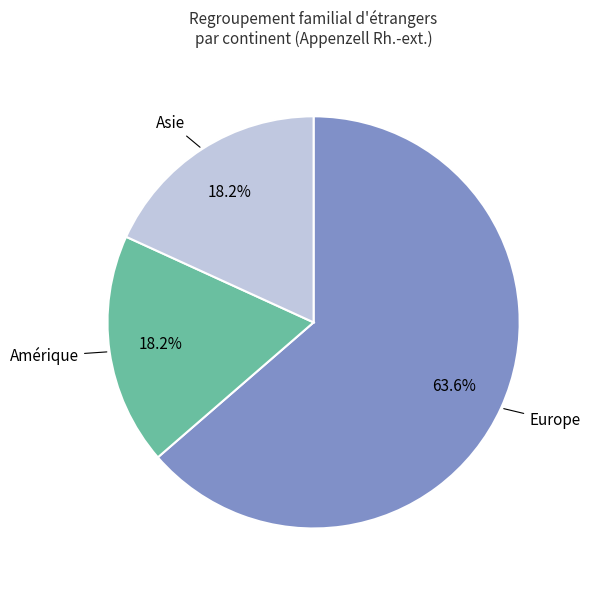

How many segments does this pie chart have?

3